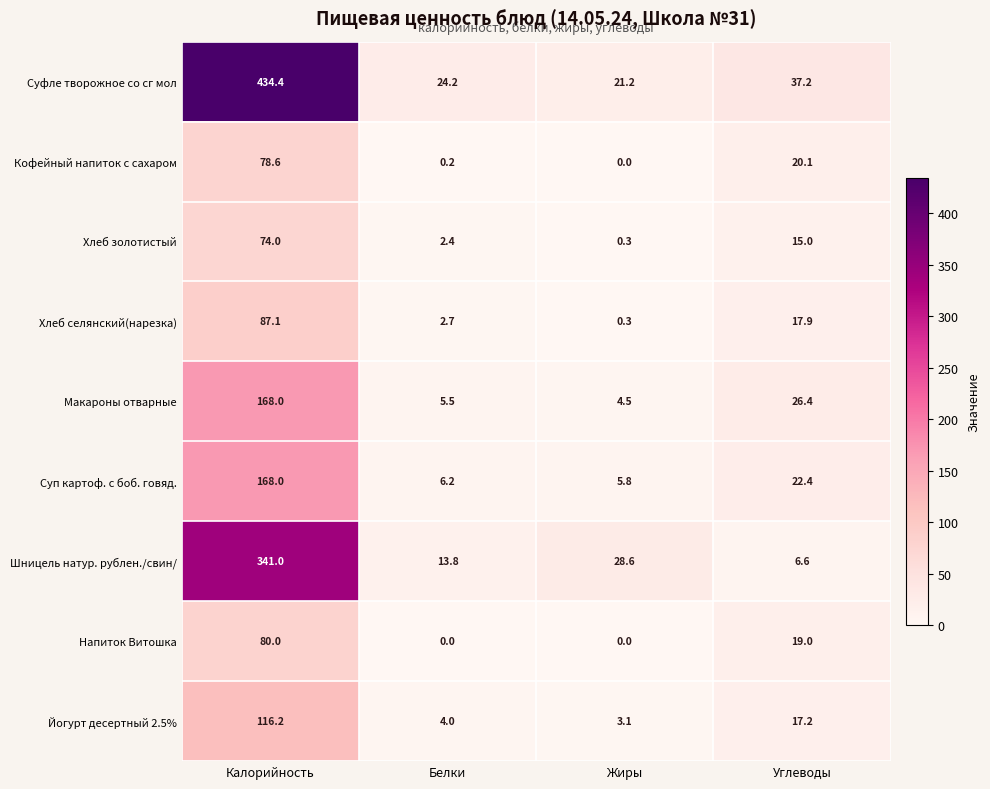

At Углеводы, list the series in order from smallest to largest.

Шницель натур. рублен./свин/, Хлеб золотистый, Йогурт десертный 2.5%, Хлеб селянский(нарезка), Напиток Витошка, Кофейный напиток с сахаром, Суп картоф. с боб. говяд., Макароны отварные, Суфле творожное со сг мол